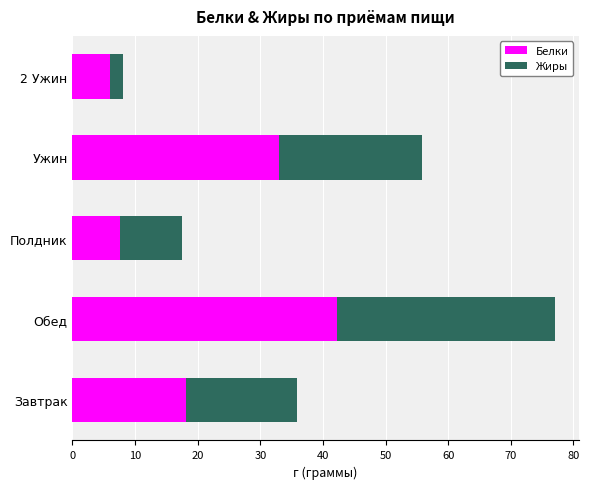

What is the total value across all series at Обед?

77.0